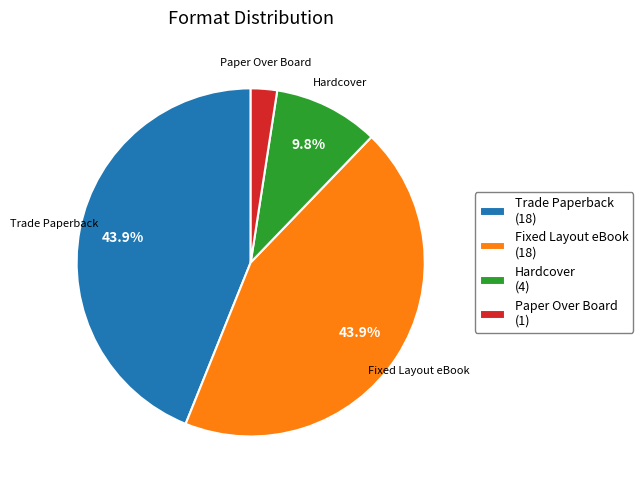

To the nearest percent, what portion does Trade Paperback represent?

44%